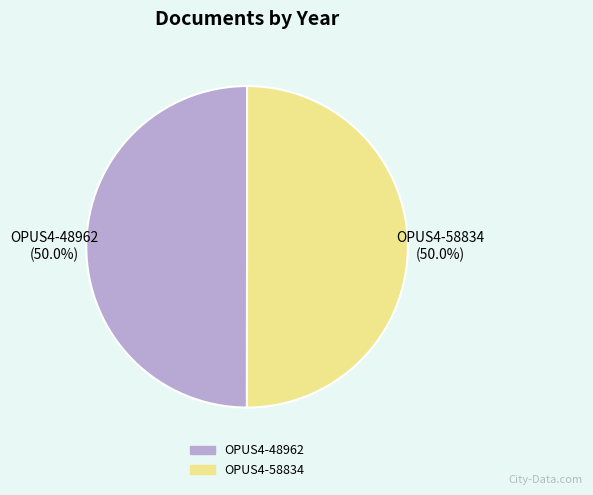

How many segments does this pie chart have?

2